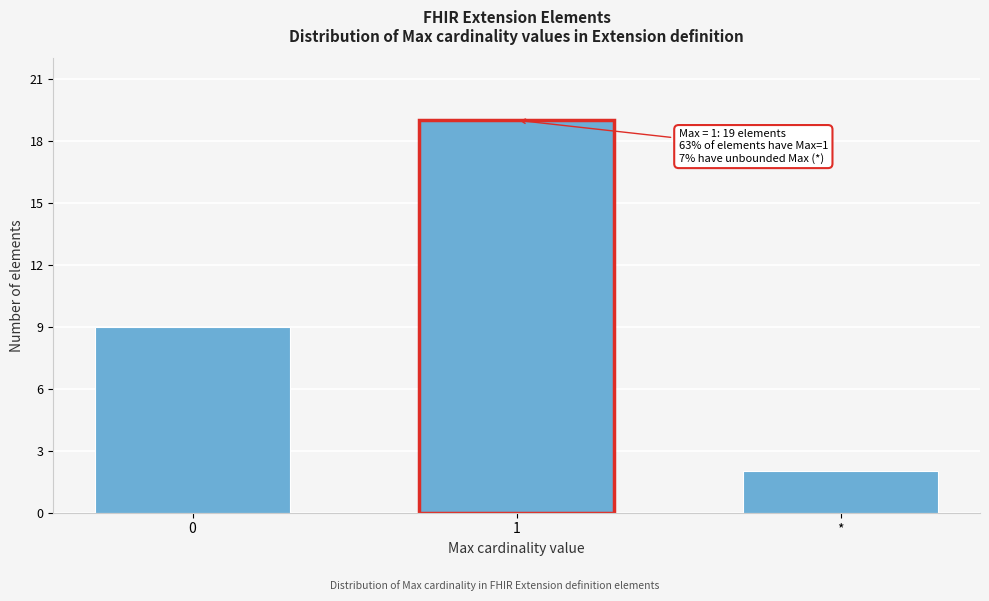

Reading left to right, list all the values displayed in this chart.

0=9	1=19	*=2